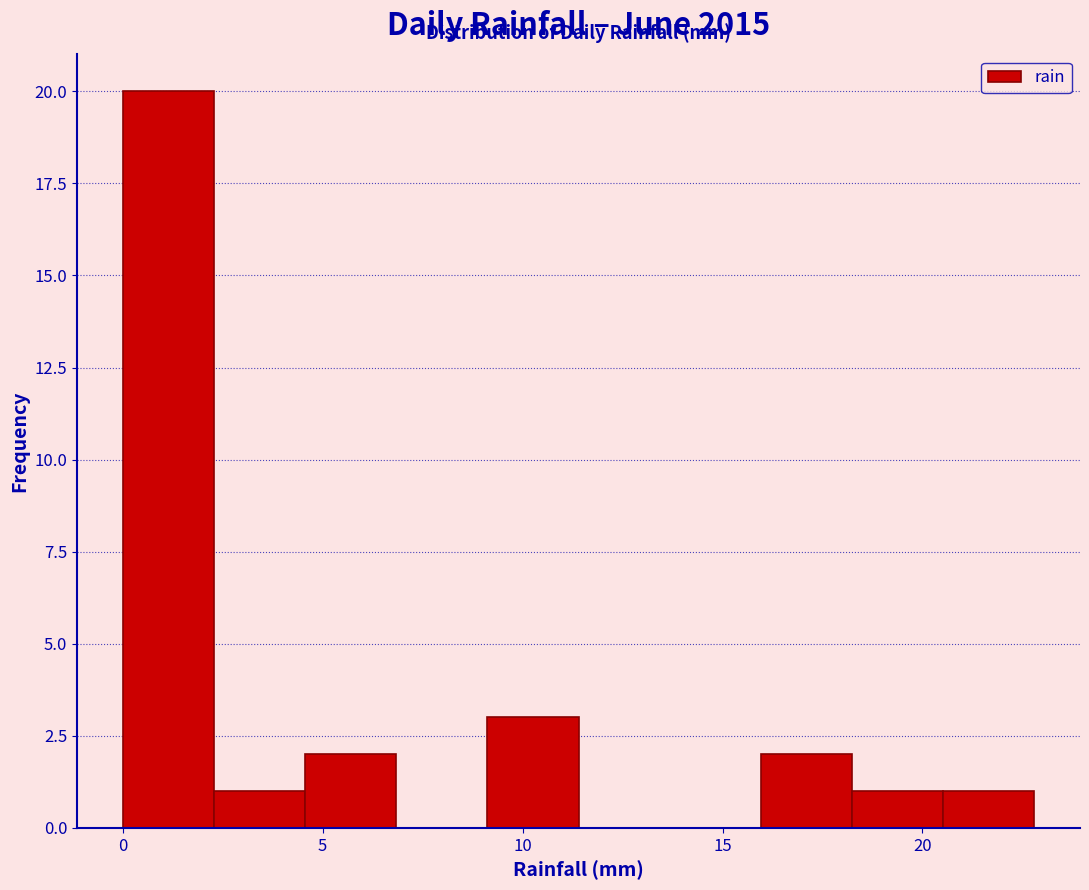

Reading left to right, transcribe this chart: for each bar, give the range it covers on the x-axis and its height. Neither the bar edges nor the heights are printed on the chart, so give them approximately, as read against the axes.

0.0 to 2.5: 20
2.5 to 4.5: 1
4.5 to 7.0: 2
7.0 to 9.0: 0
9.0 to 11.5: 3
11.5 to 13.5: 0
13.5 to 16.0: 0
16.0 to 18.0: 2
18.0 to 20.5: 1
20.5 to 23.0: 1